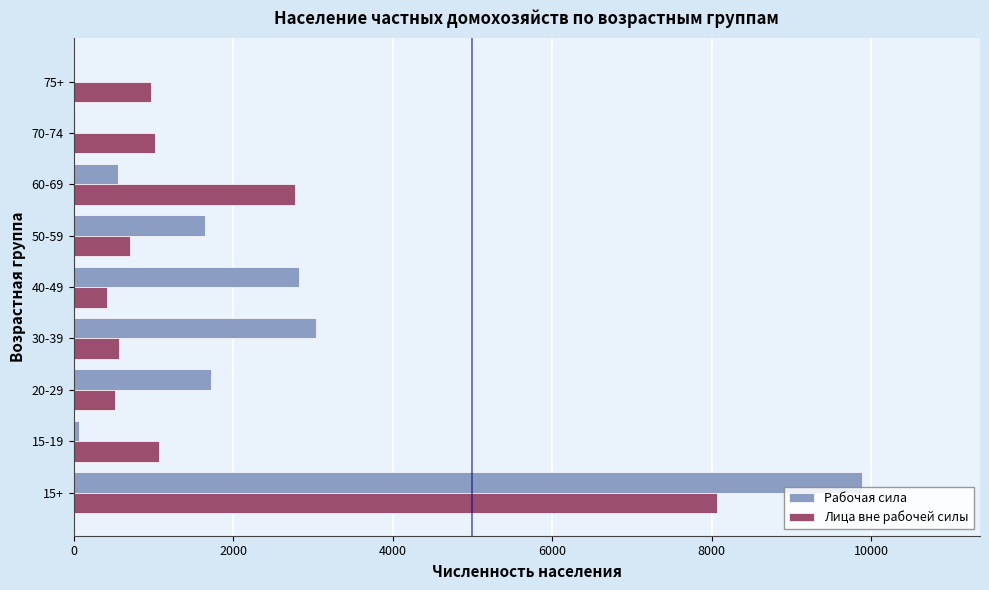

The value of Лица вне рабочей силы at 40-49 is 417. True or false?

True